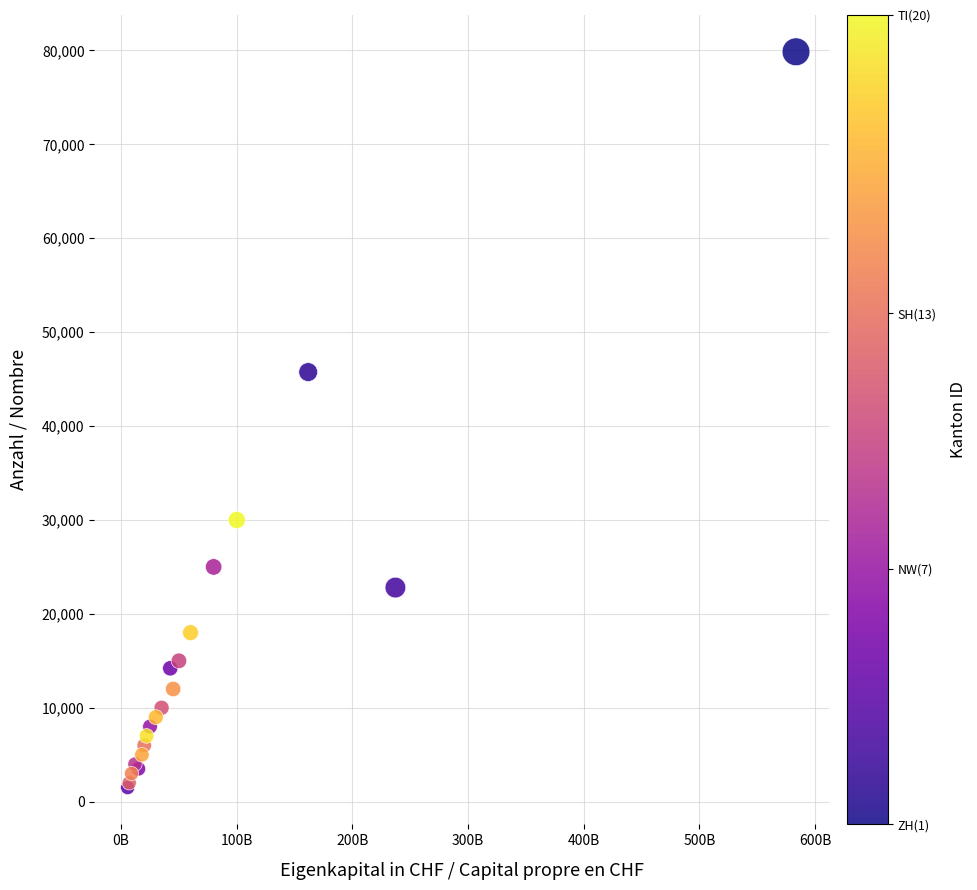

What Y value in the scatter plot is closest to 40678?

45750